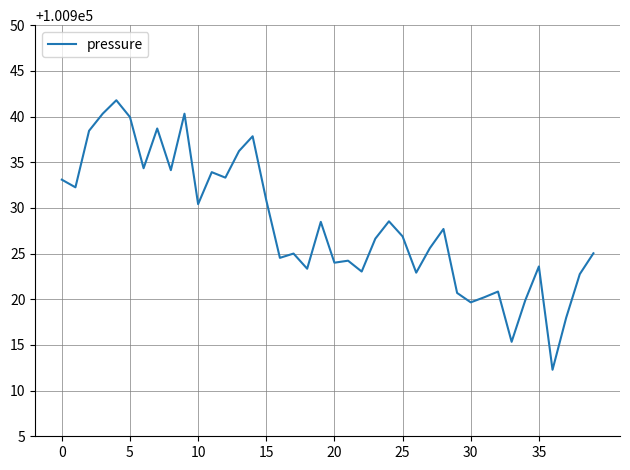

What is the smallest value displayed?

100912.3